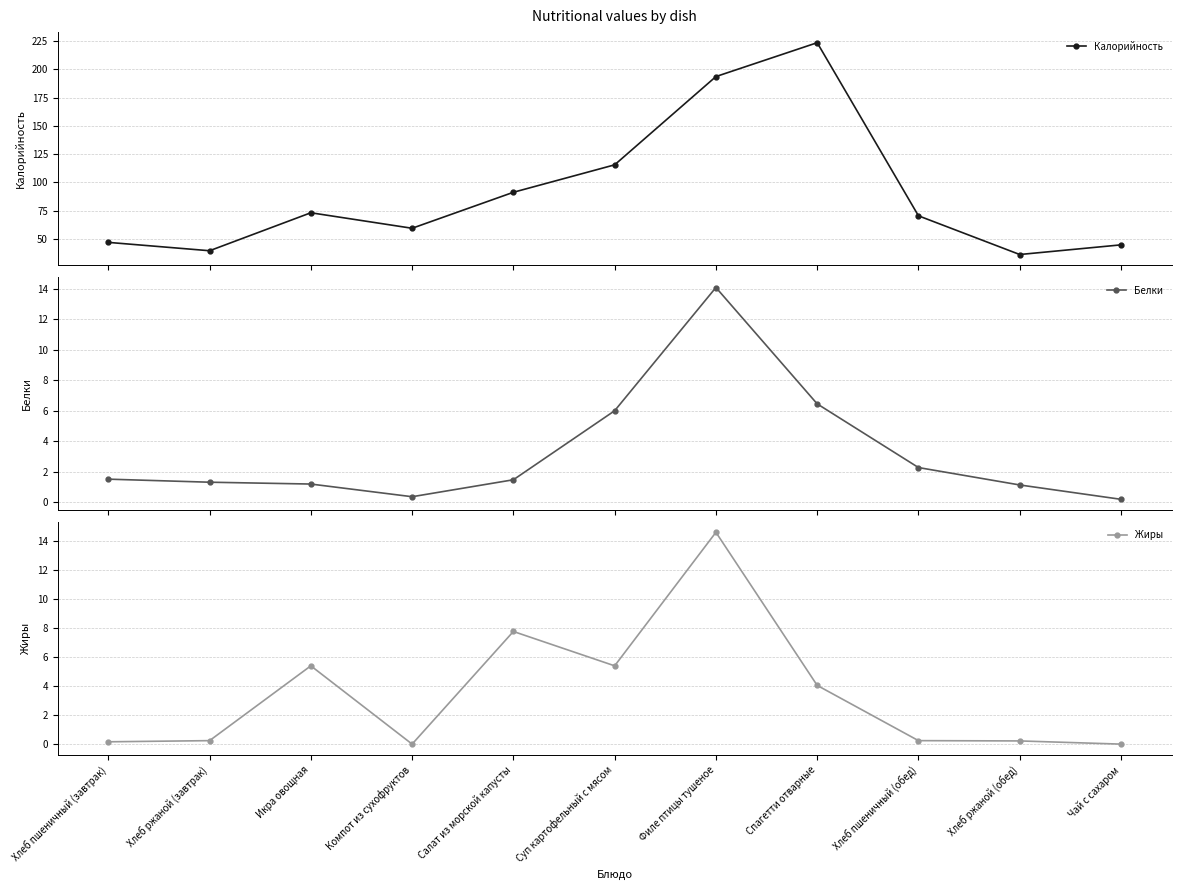

At which category does Белки reach its first local valley?

Компот из сухофруктов